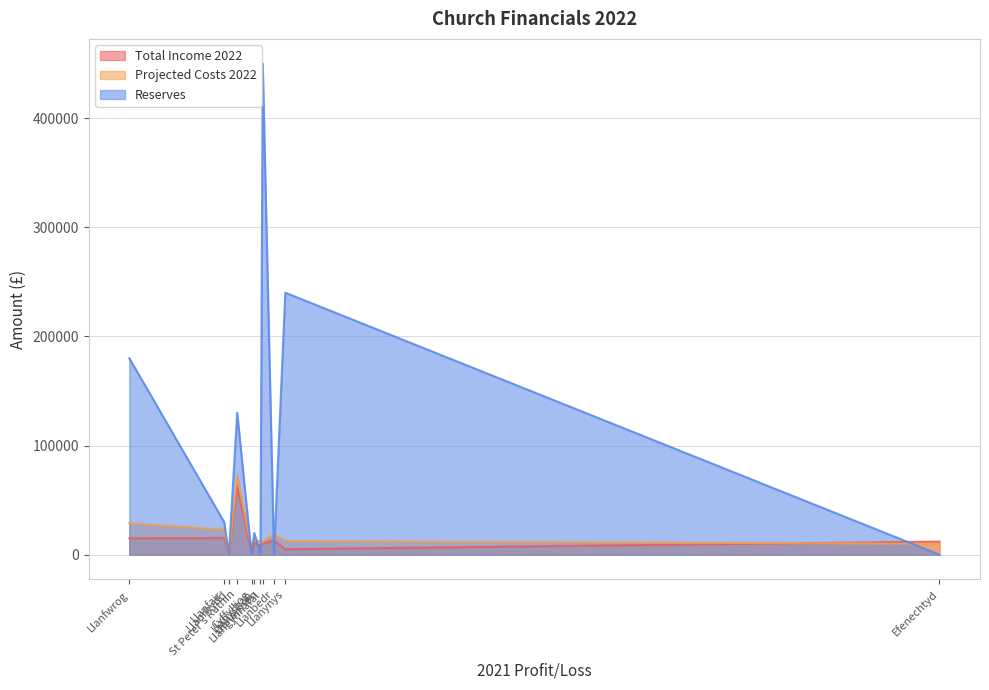

How many times do Reserves and Total Income 2022 cross each other?

2